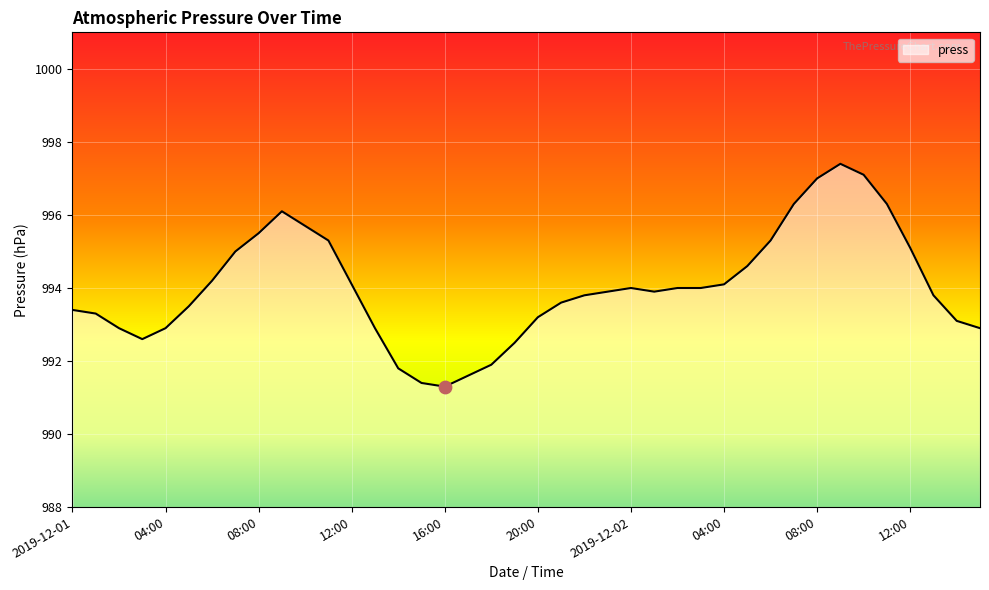

What is the greatest value displayed?

997.4